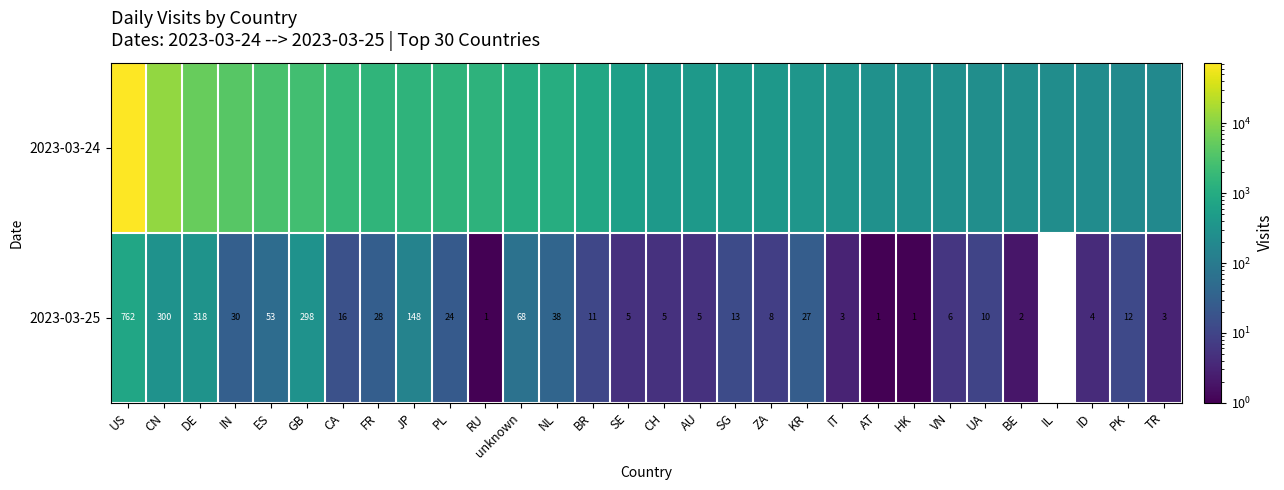

What is the sum of the 2023-03-25 values at DE and ES?

371